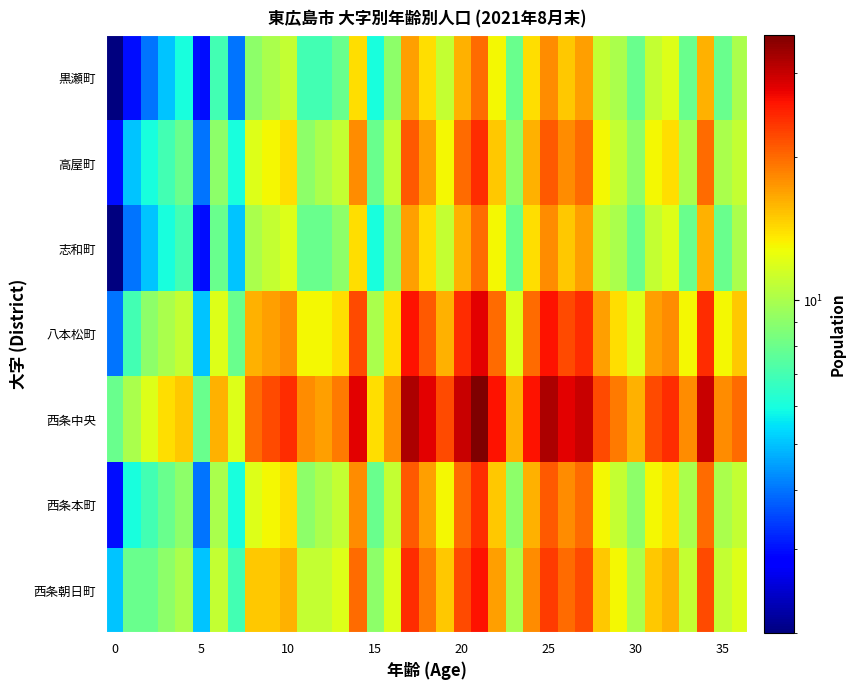

Which series has the widest spread of values?

西条中央